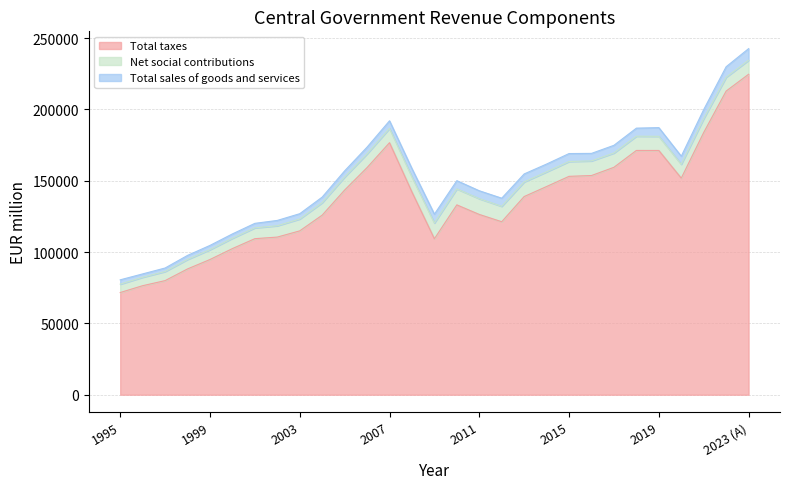

Reading left to right, list all the values displayed in this chart.

Total taxes: 71639	76429	79987	88183	94782	102443	109392	110509	114860	125878	143468	159216	176660	142093	109330	133084	126380	121273	138921	145954	153088	153658	159424	171240	171232	151837	183808	212861	224640
Net social contributions: 5868	5918	6364	6630	6899	7232	7594	7950	8334	8760	9115	9628	10021	10550	11071	11202	11039	10805	10253	10277	10396	10253	10016	9993	9928	9706	9705	9724	9848
Total sales of goods and services: 3039	2348	2475	2852	2992	3058	3151	3729	3714	3903	4343	4731	5349	5855	6179	5769	5563	5695	5604	5485	5586	5273	5407	5645	6085	5657	6370	7347	8126